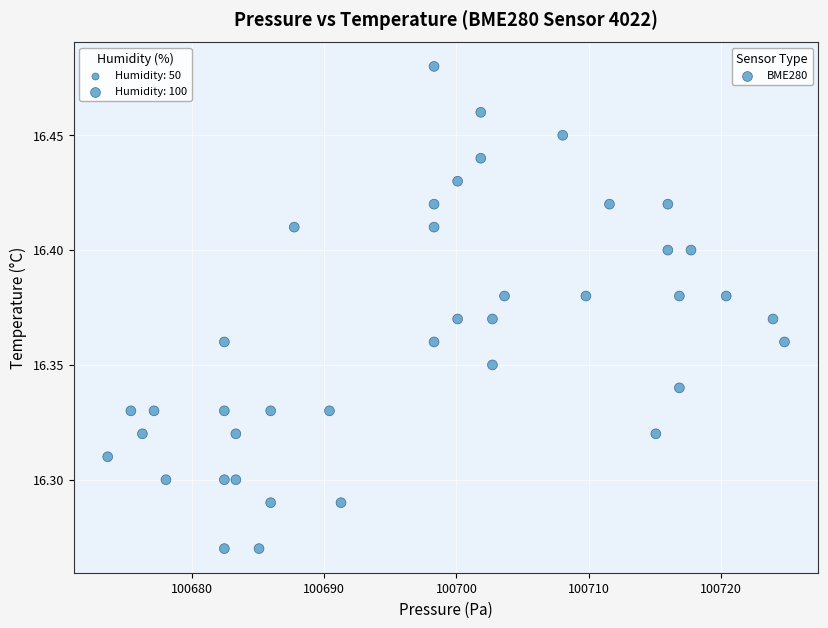

What is the range of X values (max minus min)?

51.1